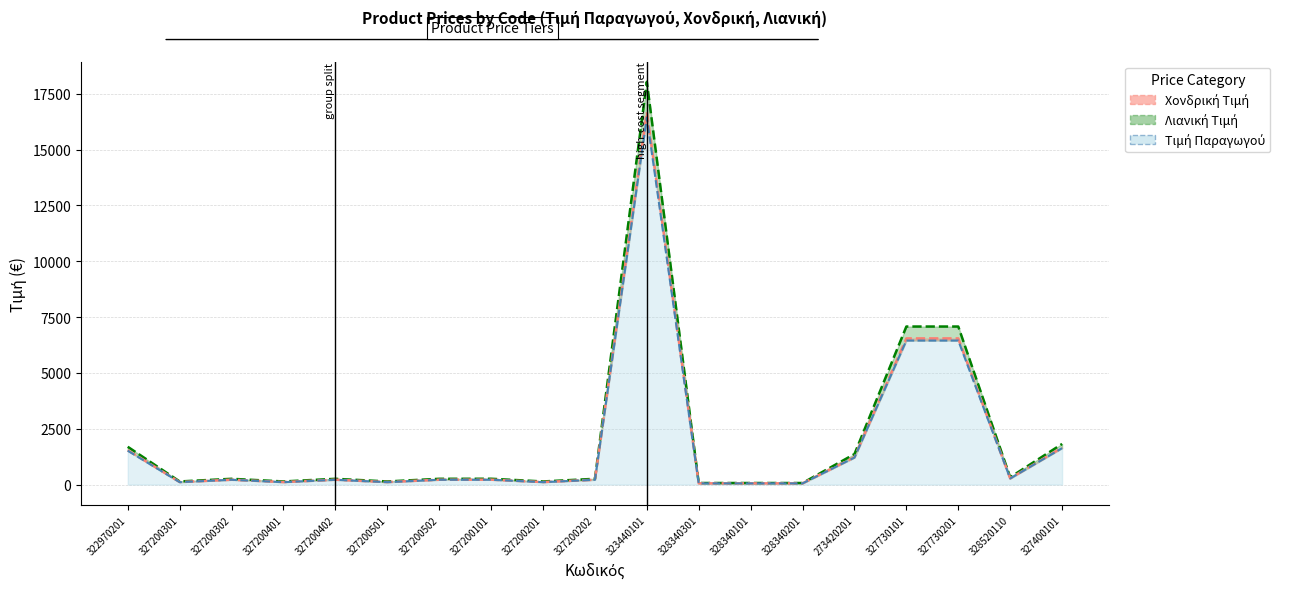

At which category is the sum across all series the highest?

323440101